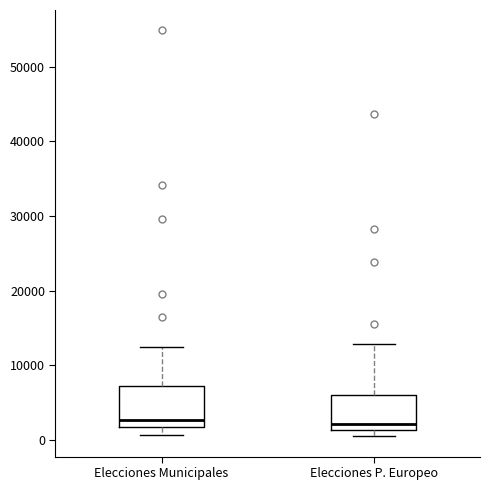

Where is the lower edge of the box for Elecciones Municipales on the y-axis? The values are not printed on the chart, so give them approximately, as read against the axis.

2000